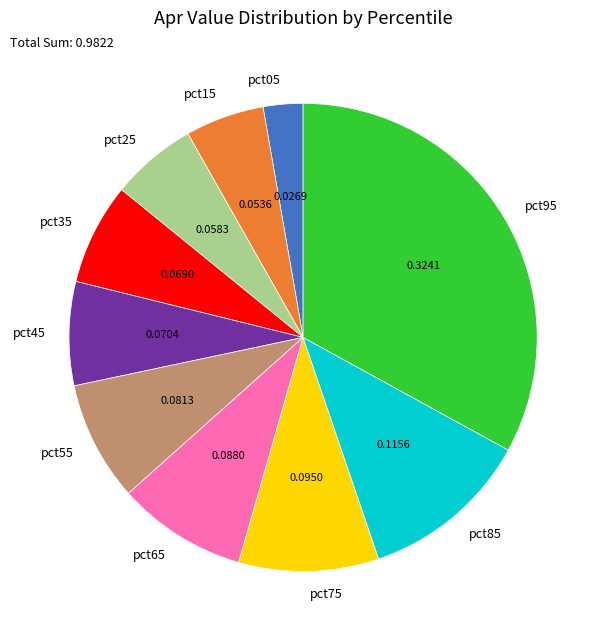

Is there any slice that represents more than half of the pie?

No